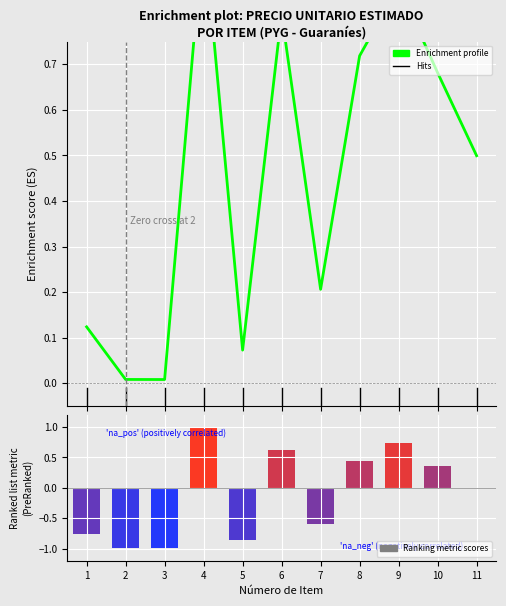

What is the sum of all Ranking metric scores values?

-1.0